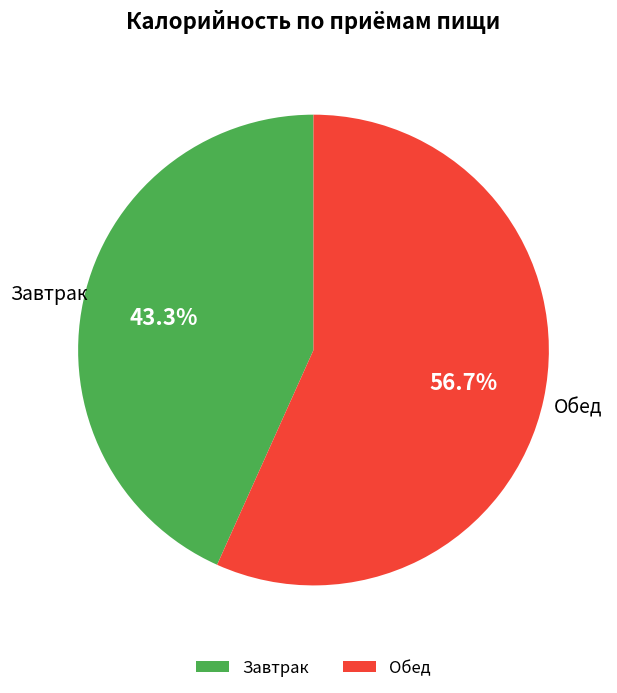

What is the smallest slice in the pie chart?

Завтрак